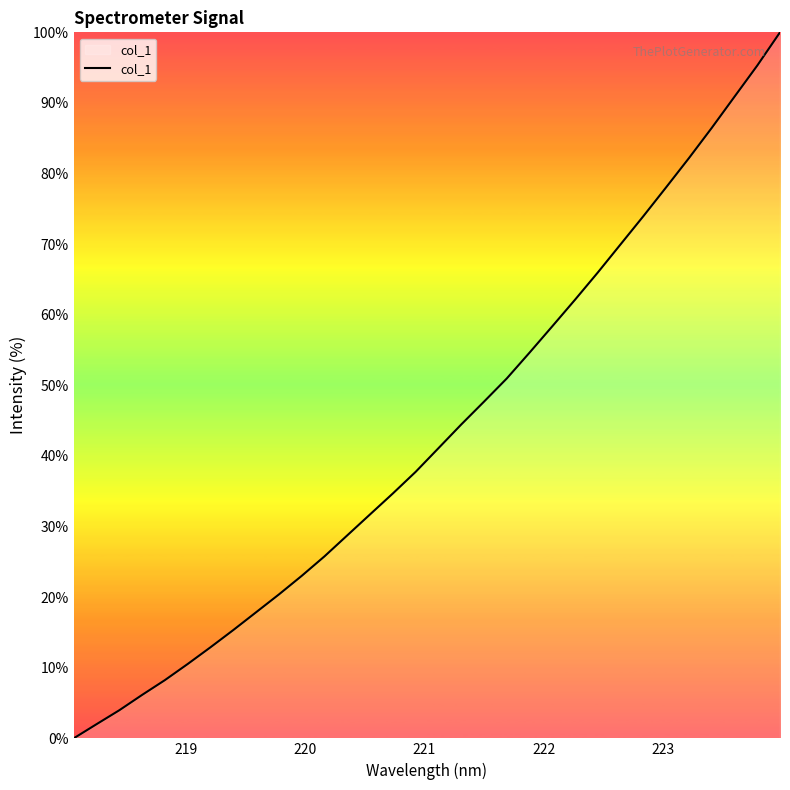

What is the difference between the maximum and minimum values?

100.0